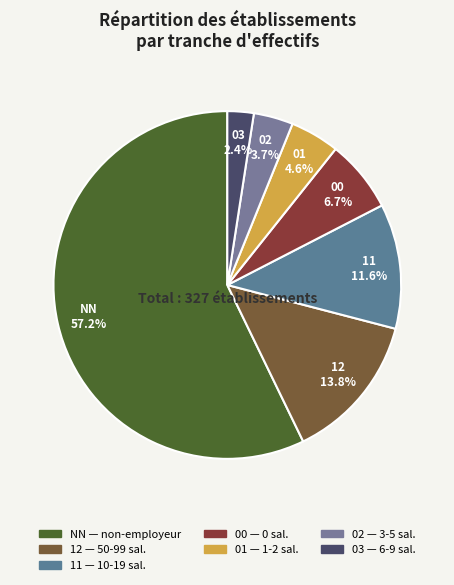

Is it true that 03 is 12% of the pie?

False